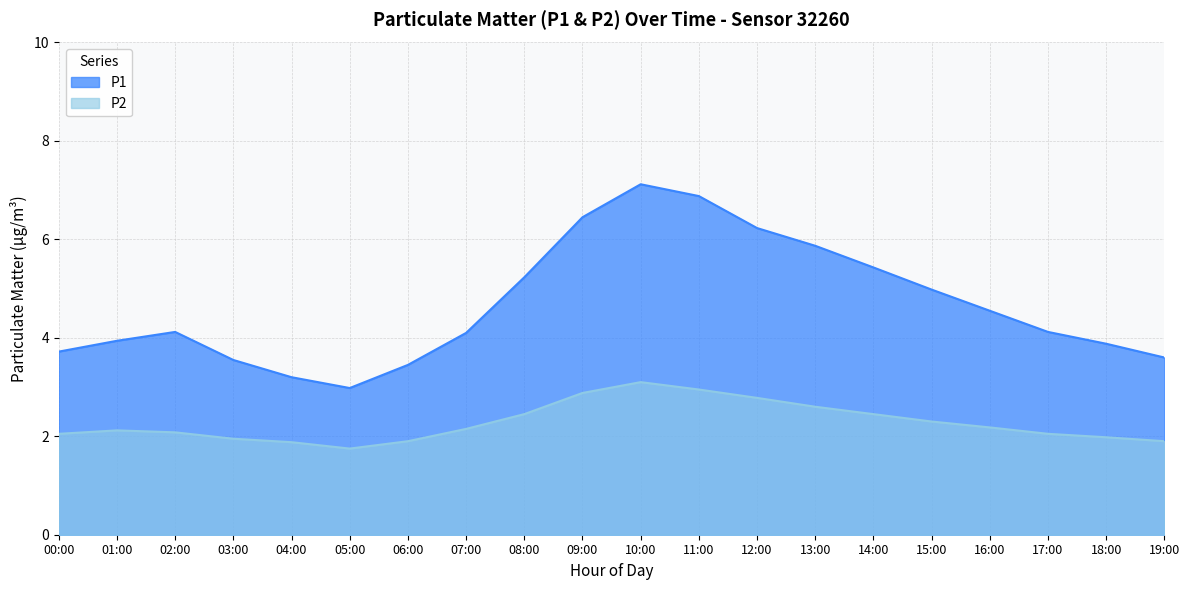

What is the average value of the P2 series?

2.3